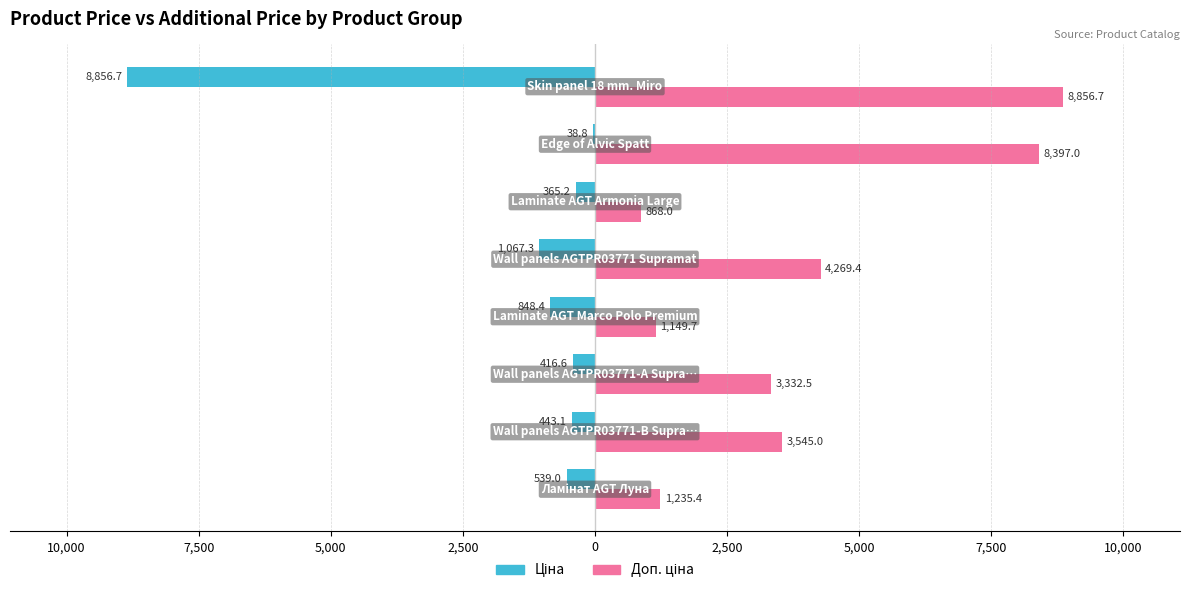

Which series has the largest total across all categories?

Доп. ціна